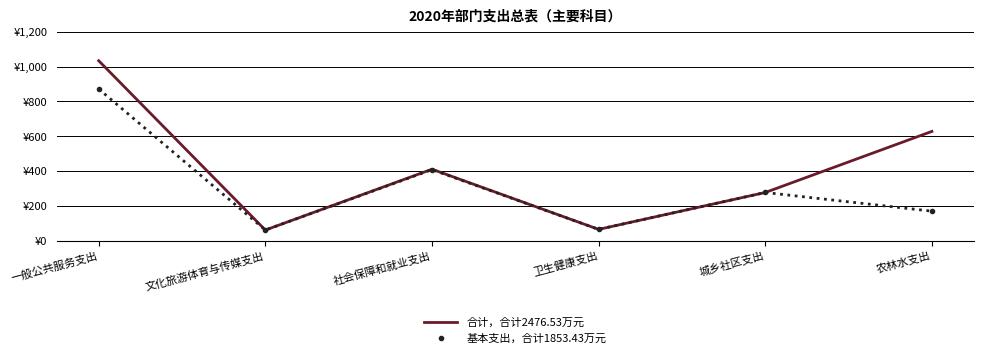

How many interior local valleys does the 基本支出，合计1853.43万元 series have?

2